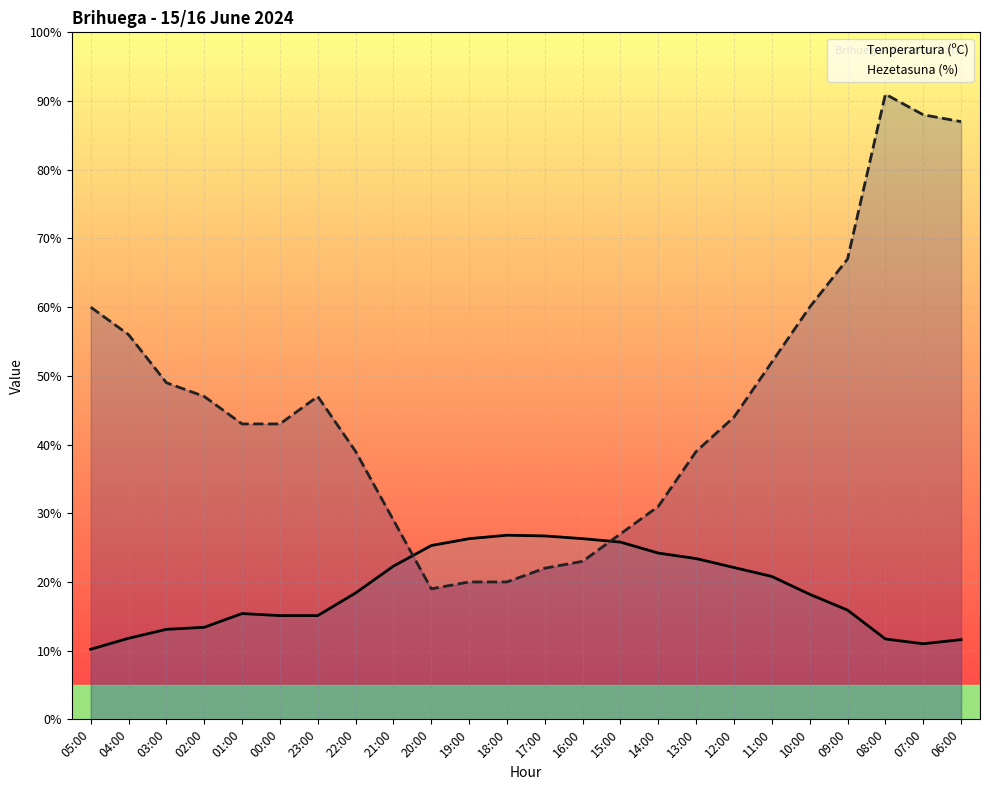

How many categories are shown in the chart?

24